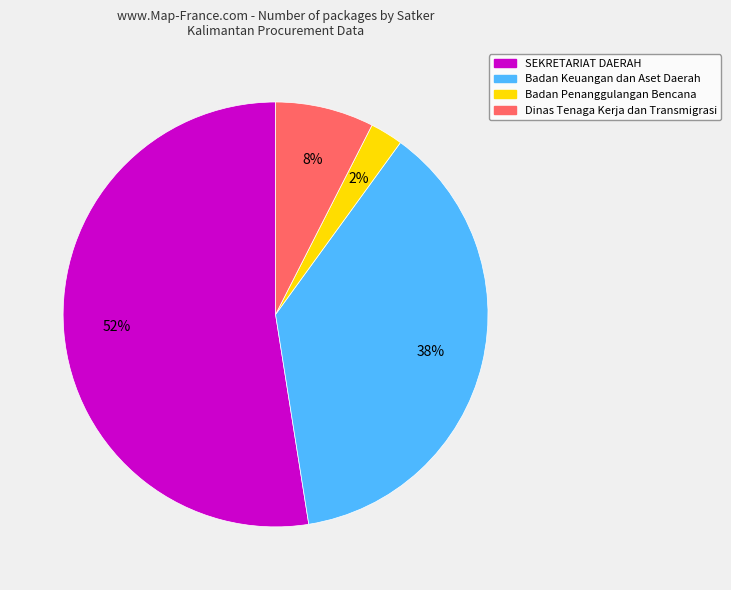

To the nearest percent, what is the difference between the largest and smallest slice percentages?

50%